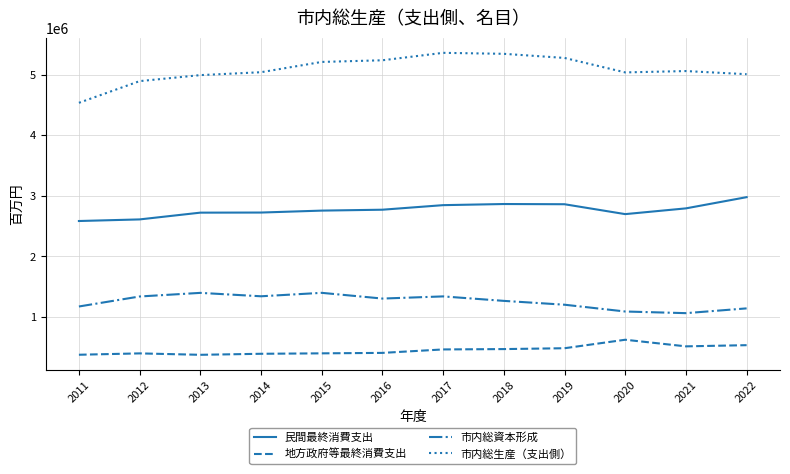

True or false: 地方政府等最終消費支出 and 民間最終消費支出 intersect in this chart.

False